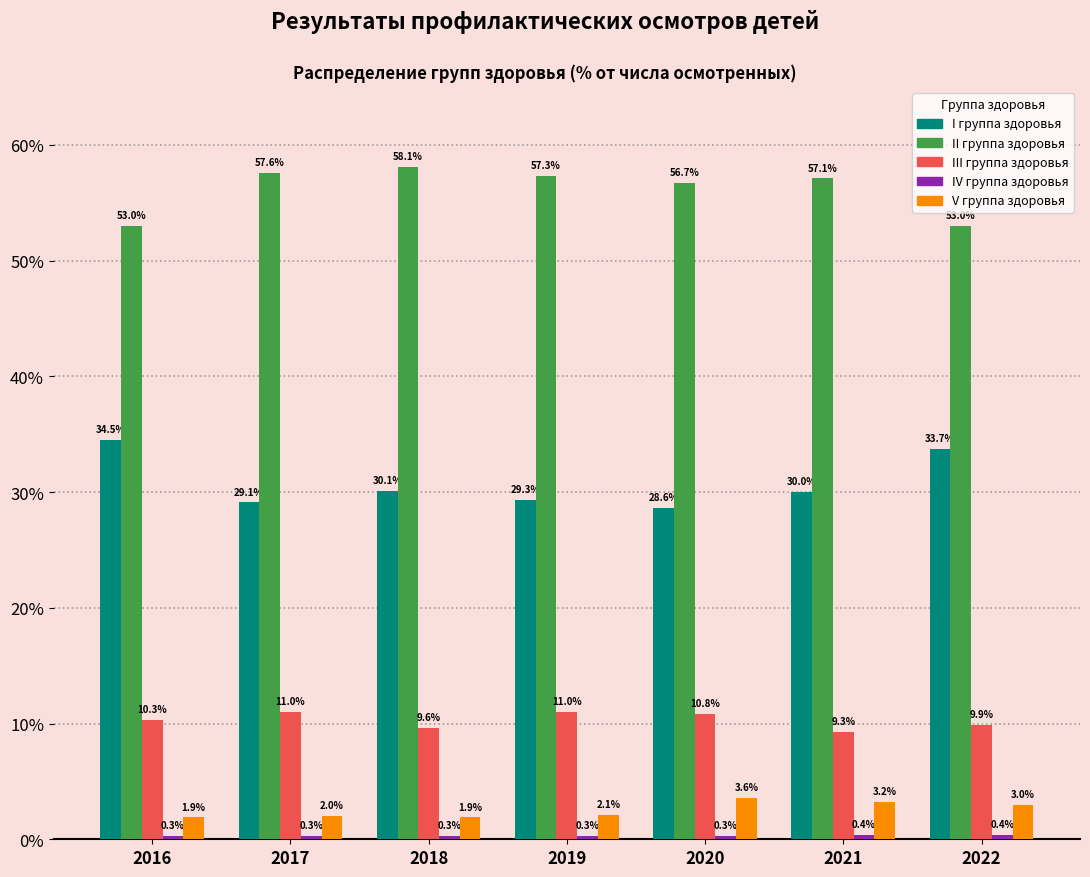

Which label corresponds to the largest value in the chart?

2018